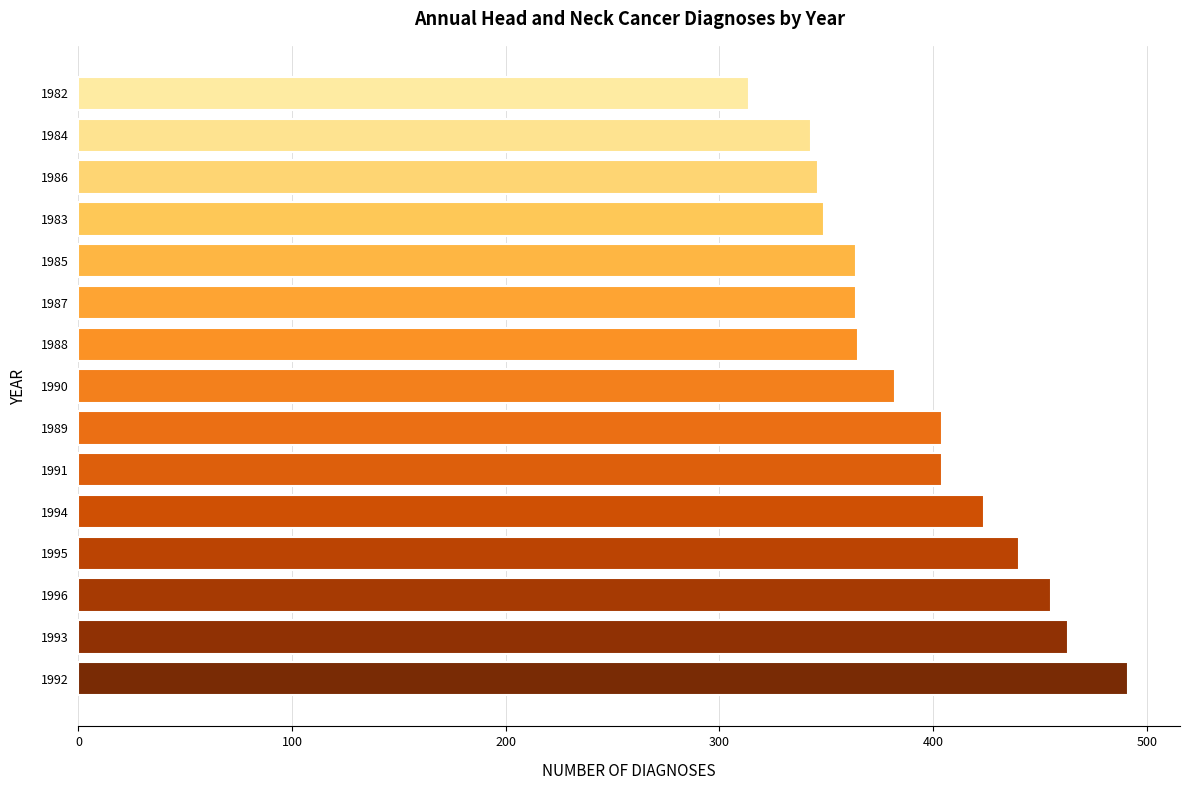

What value does the data have at 1992, to the nearest 10?

490